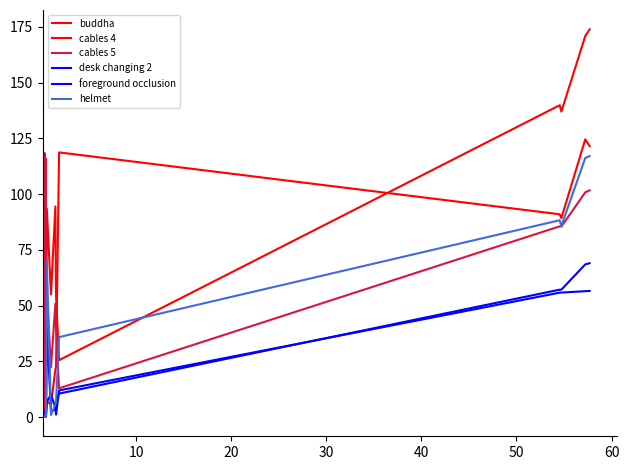

Which series has the largest total across all categories?

cables 4